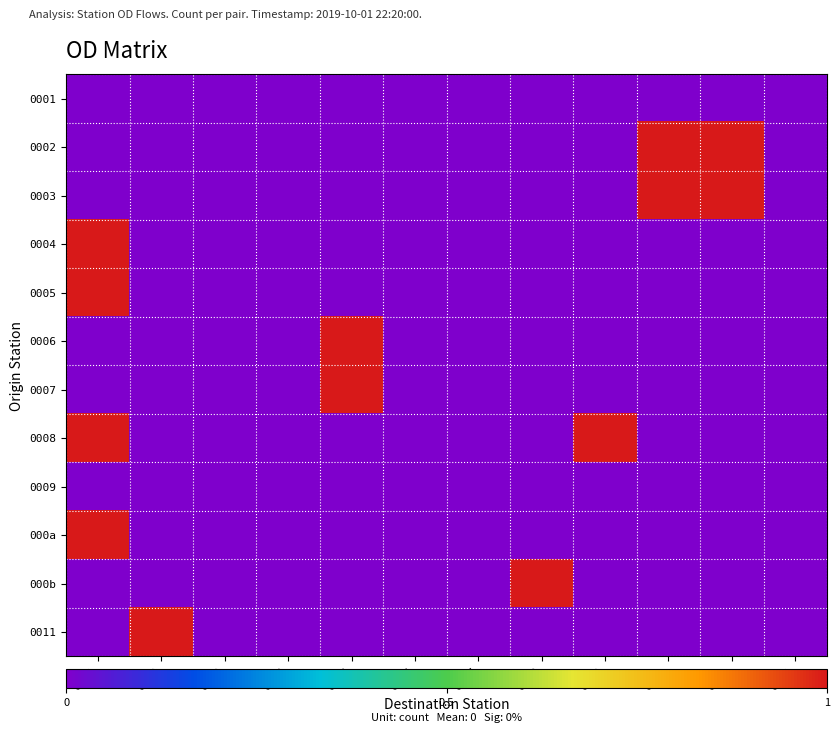

Reading right to left, list all the values displayed in this chart.

0001: 0011=0	000b=0	000a=0	0009=0	0008=0	0007=0	0006=0	0005=0	0004=0	0003=0	0002=0	0001=0
0002: 0011=0	000b=1	000a=1	0009=0	0008=0	0007=0	0006=0	0005=0	0004=0	0003=0	0002=0	0001=0
0003: 0011=0	000b=1	000a=1	0009=0	0008=0	0007=0	0006=0	0005=0	0004=0	0003=0	0002=0	0001=0
0004: 0011=0	000b=0	000a=0	0009=0	0008=0	0007=0	0006=0	0005=0	0004=0	0003=0	0002=0	0001=1
0005: 0011=0	000b=0	000a=0	0009=0	0008=0	0007=0	0006=0	0005=0	0004=0	0003=0	0002=0	0001=1
0006: 0011=0	000b=0	000a=0	0009=0	0008=0	0007=0	0006=0	0005=1	0004=0	0003=0	0002=0	0001=0
0007: 0011=0	000b=0	000a=0	0009=0	0008=0	0007=0	0006=0	0005=1	0004=0	0003=0	0002=0	0001=0
0008: 0011=0	000b=0	000a=0	0009=1	0008=0	0007=0	0006=0	0005=0	0004=0	0003=0	0002=0	0001=1
0009: 0011=0	000b=0	000a=0	0009=0	0008=0	0007=0	0006=0	0005=0	0004=0	0003=0	0002=0	0001=0
000a: 0011=0	000b=0	000a=0	0009=0	0008=0	0007=0	0006=0	0005=0	0004=0	0003=0	0002=0	0001=1
000b: 0011=0	000b=0	000a=0	0009=0	0008=1	0007=0	0006=0	0005=0	0004=0	0003=0	0002=0	0001=0
0011: 0011=0	000b=0	000a=0	0009=0	0008=0	0007=0	0006=0	0005=0	0004=0	0003=0	0002=1	0001=0